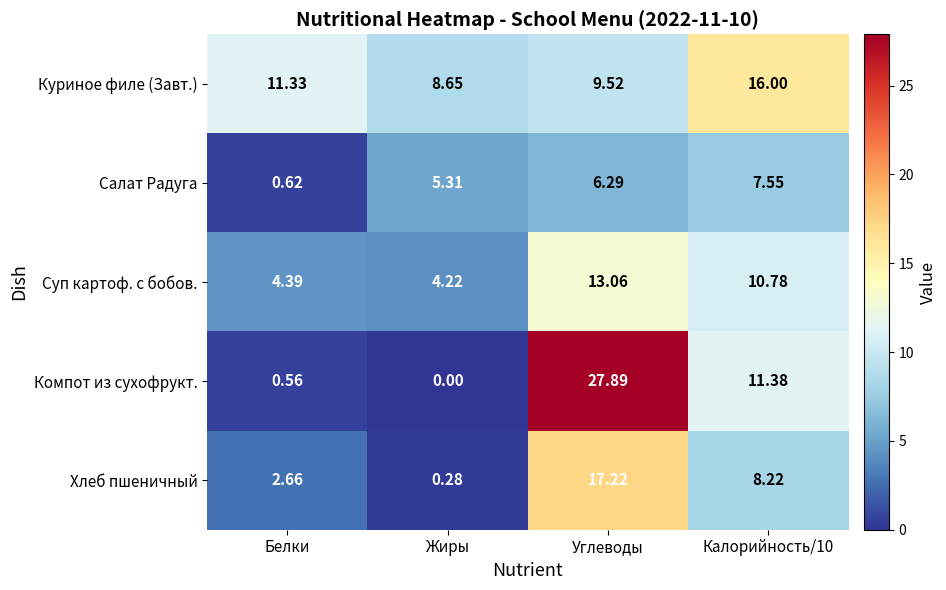

List the series in order of their overall mean, lowest first.

Салат Радуга, Хлеб пшеничный, Суп картоф. с бобов., Компот из сухофрукт., Куриное филе (Завт.)